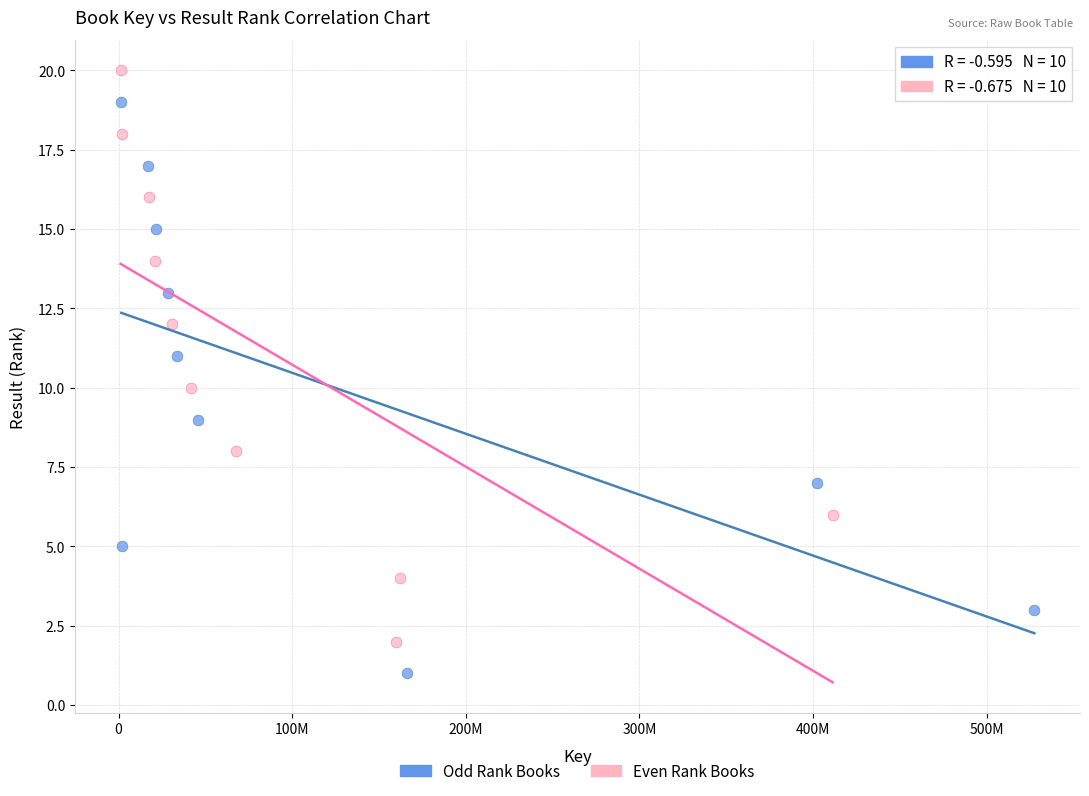

Which series reaches the maximum Y coordinate?

Even Rank Books